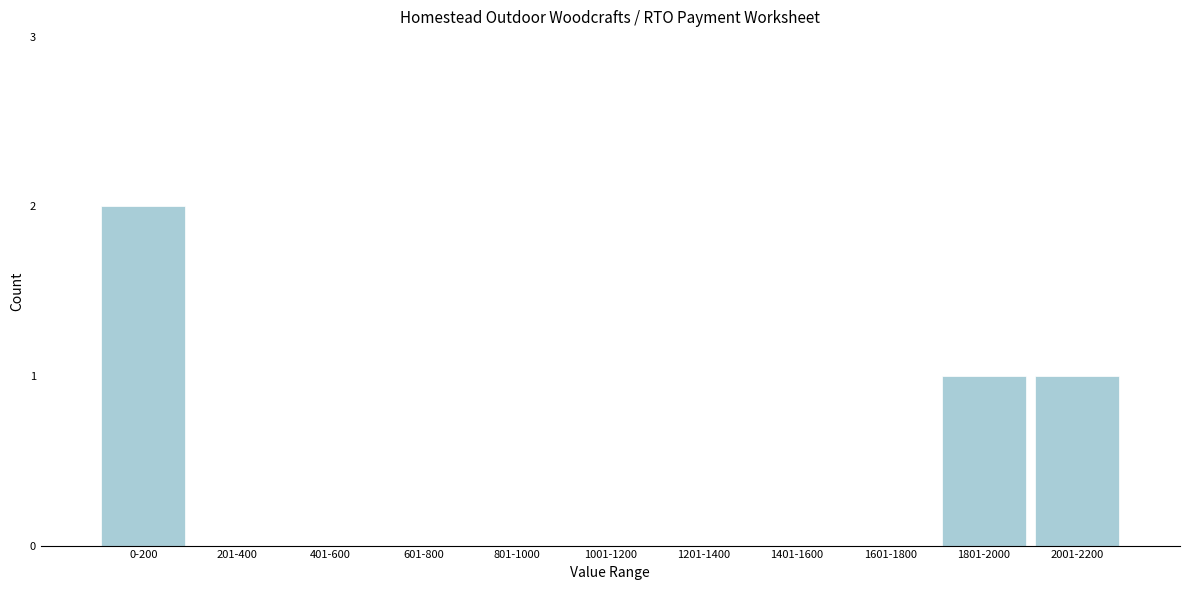

Reading left to right, extract all data points from this chart.

0-200=2	201-400=0	401-600=0	601-800=0	801-1000=0	1001-1200=0	1201-1400=0	1401-1600=0	1601-1800=0	1801-2000=1	2001-2200=1